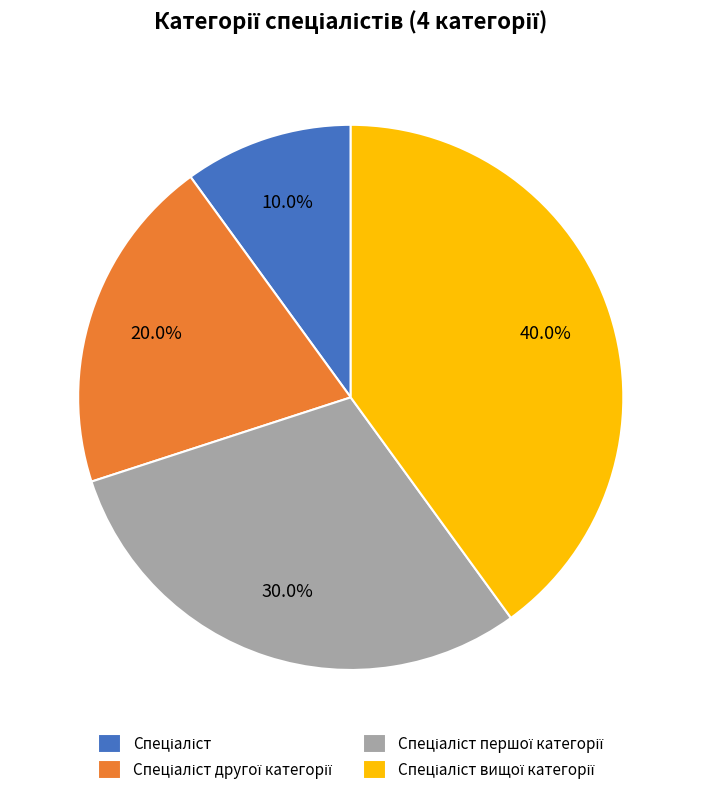

Is there a majority slice in this chart?

No